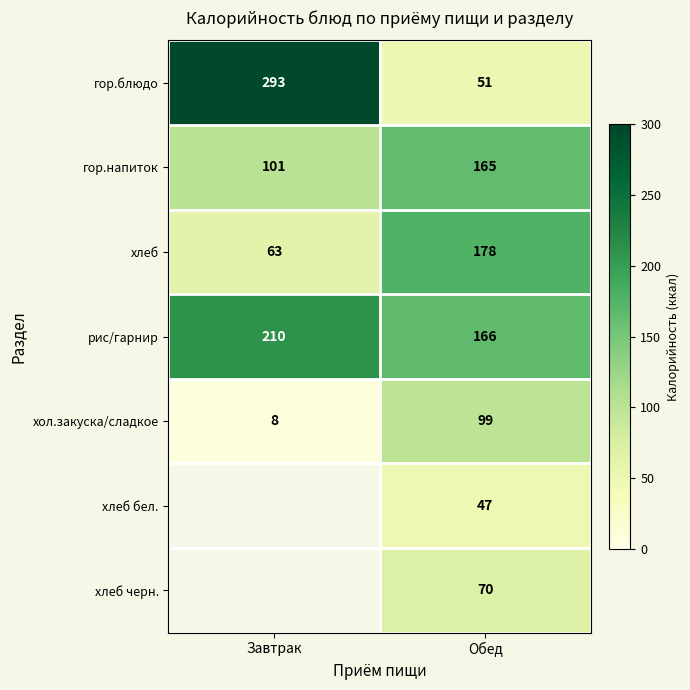

How many гор.напиток values are between 101 and 165?

2